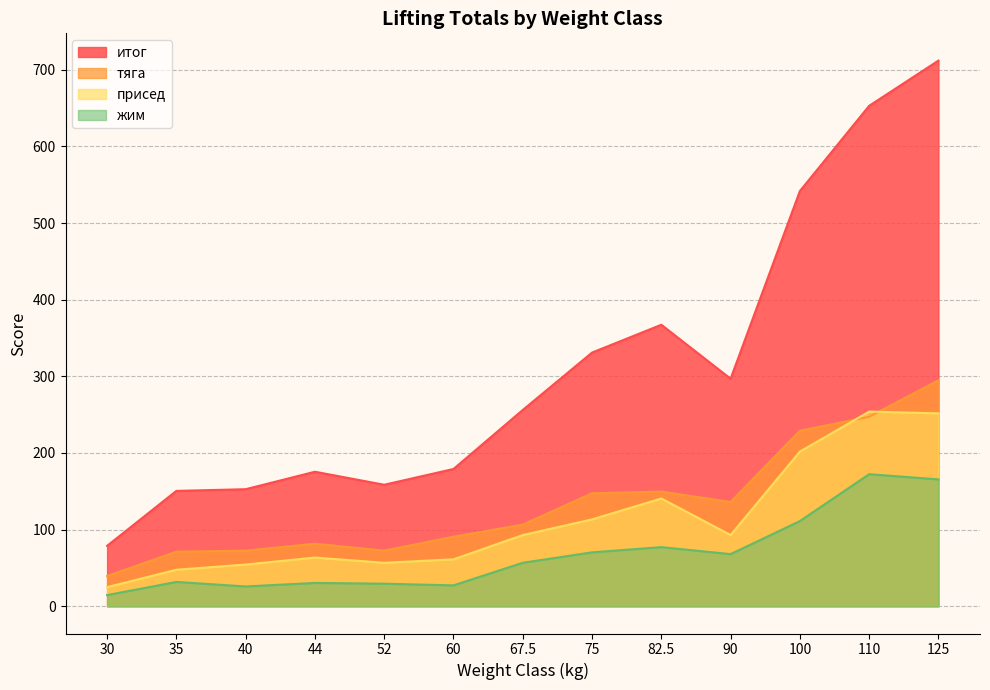

In присед, how many points are higher than both neighbors (excluding endpoints)?

3